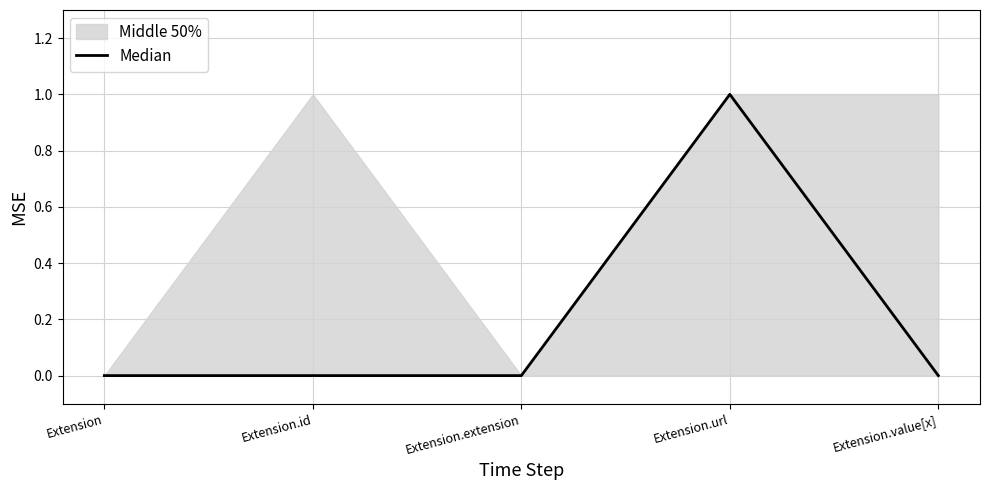

Does the chart display data point markers on the line(s)?

No